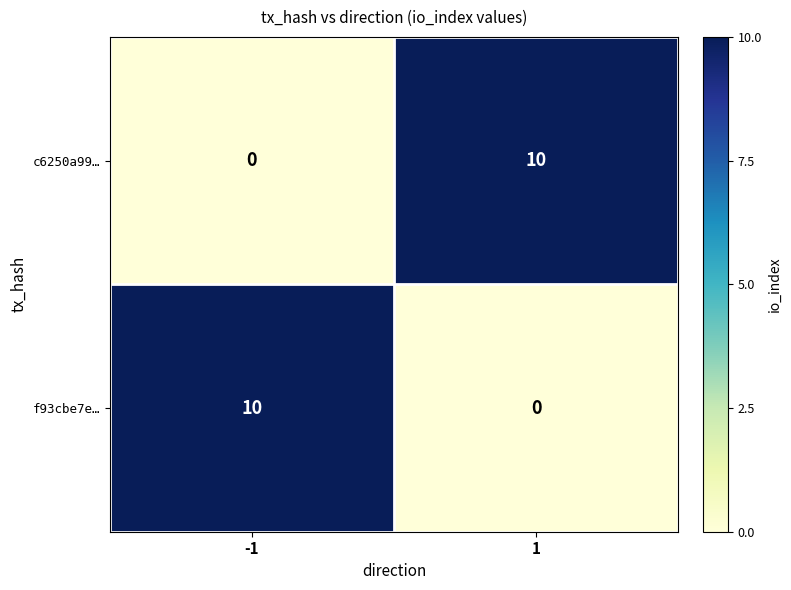

How many positive values does the c6250a99… series have?

1